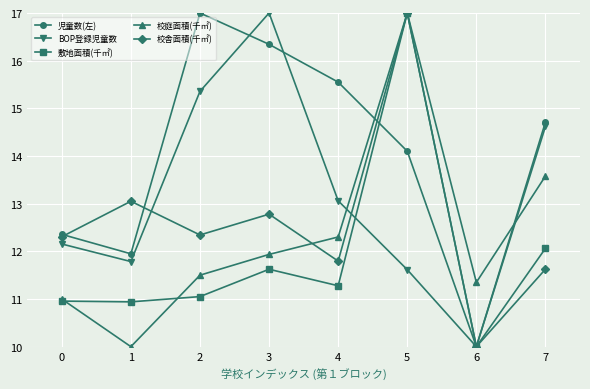

What is the spread (max minus min) of values at 2?

5.9